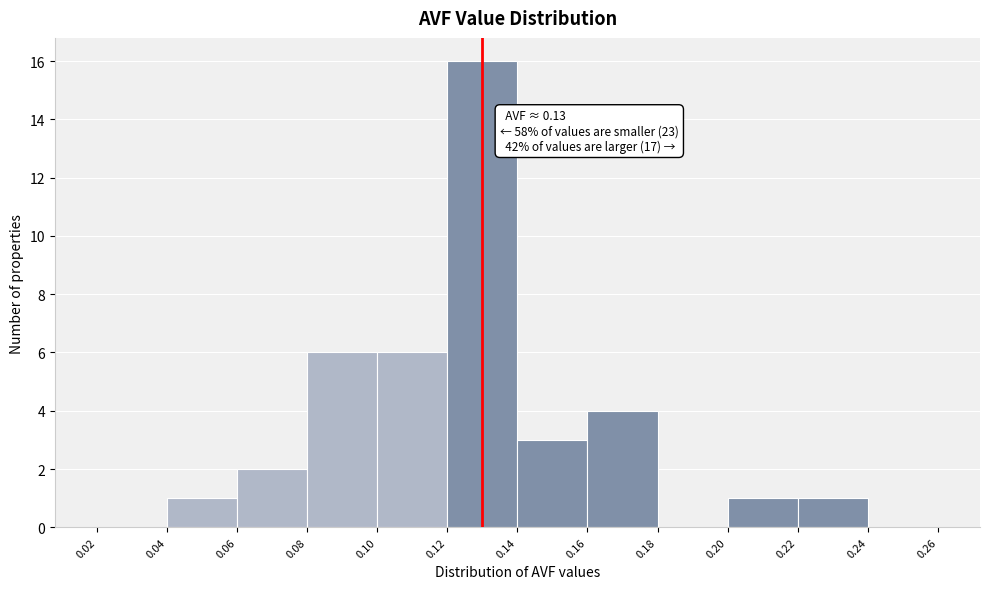

Over which range of the x-axis is the bar tallest?

0.12 to 0.14